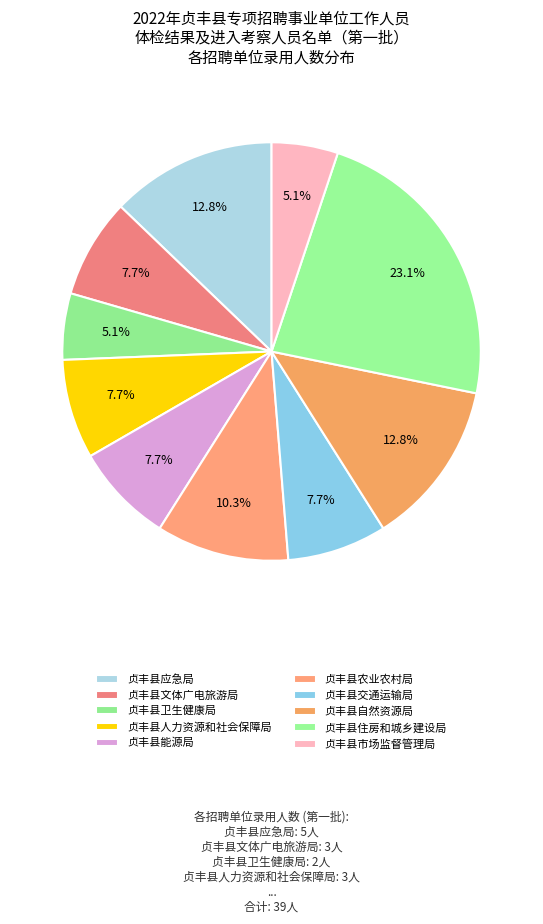

Approximately how many times larger is the value at 贞丰县能源局 compared to 贞丰县市场监督管理局?

1.5